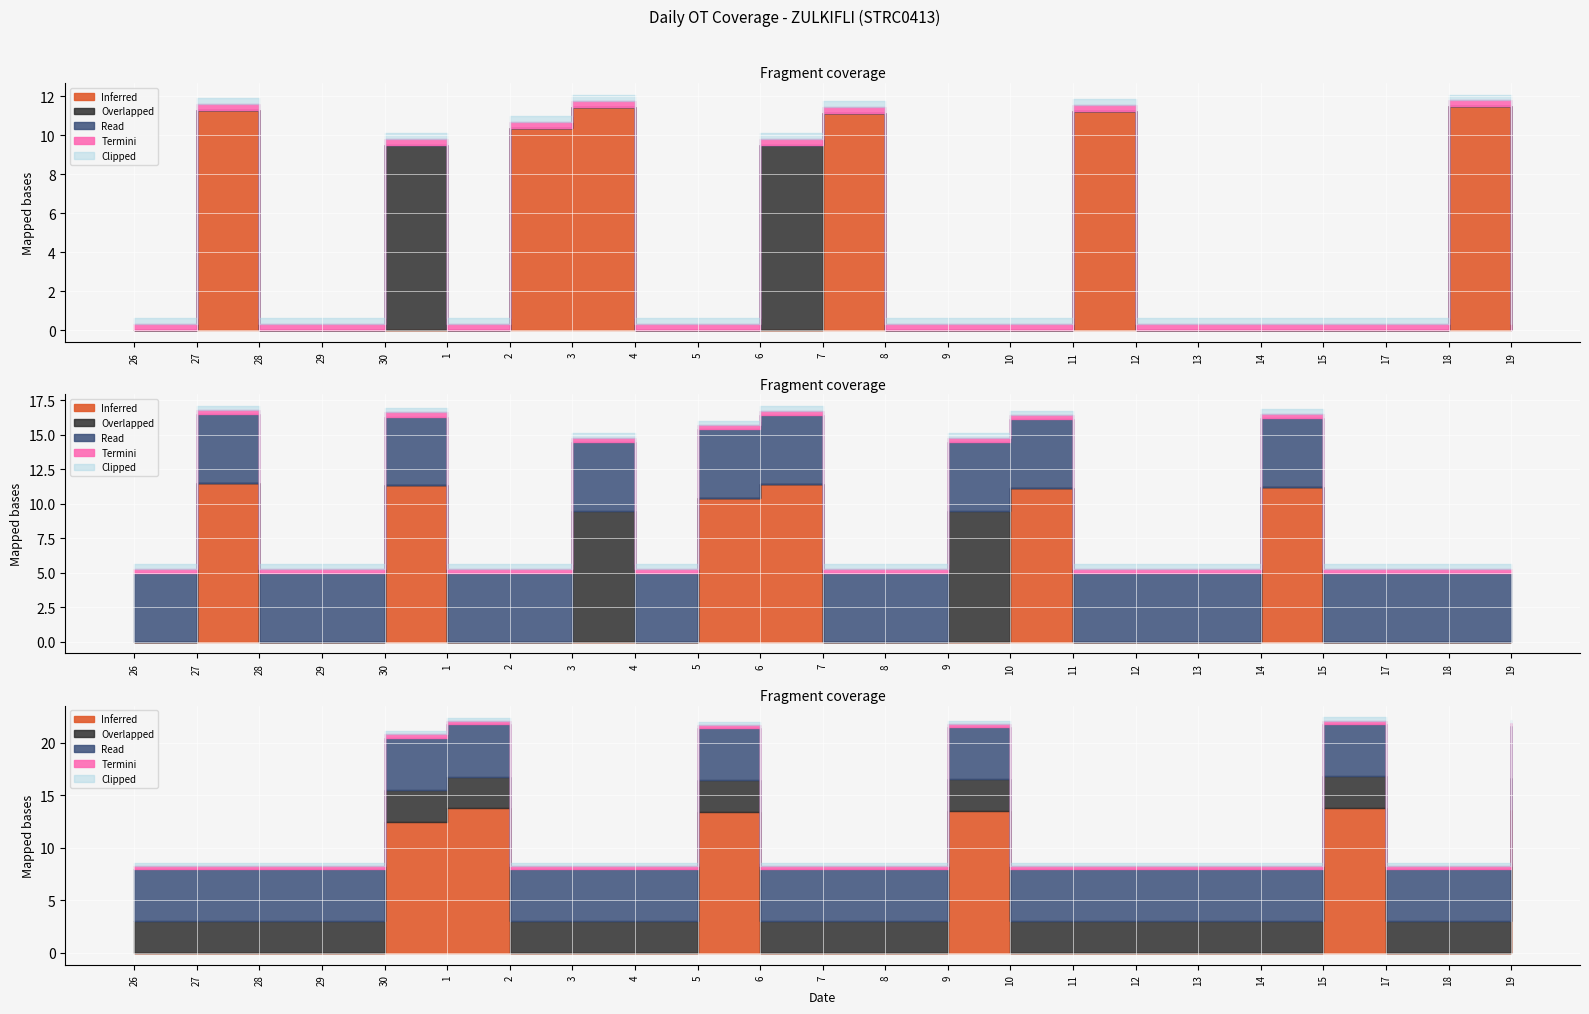

True or false: Low has more than 2 interior local peaks.

False